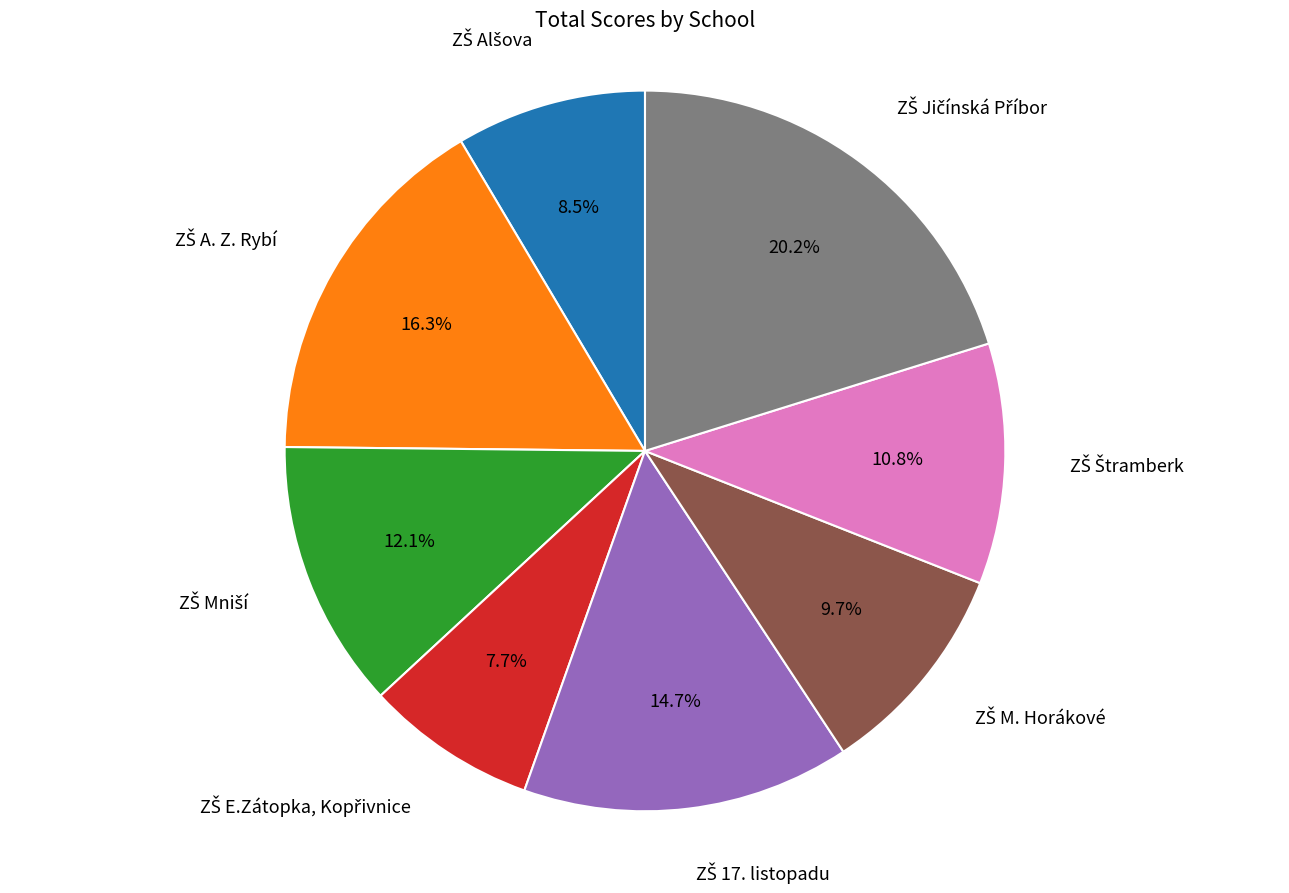

Is there a majority slice in this chart?

No